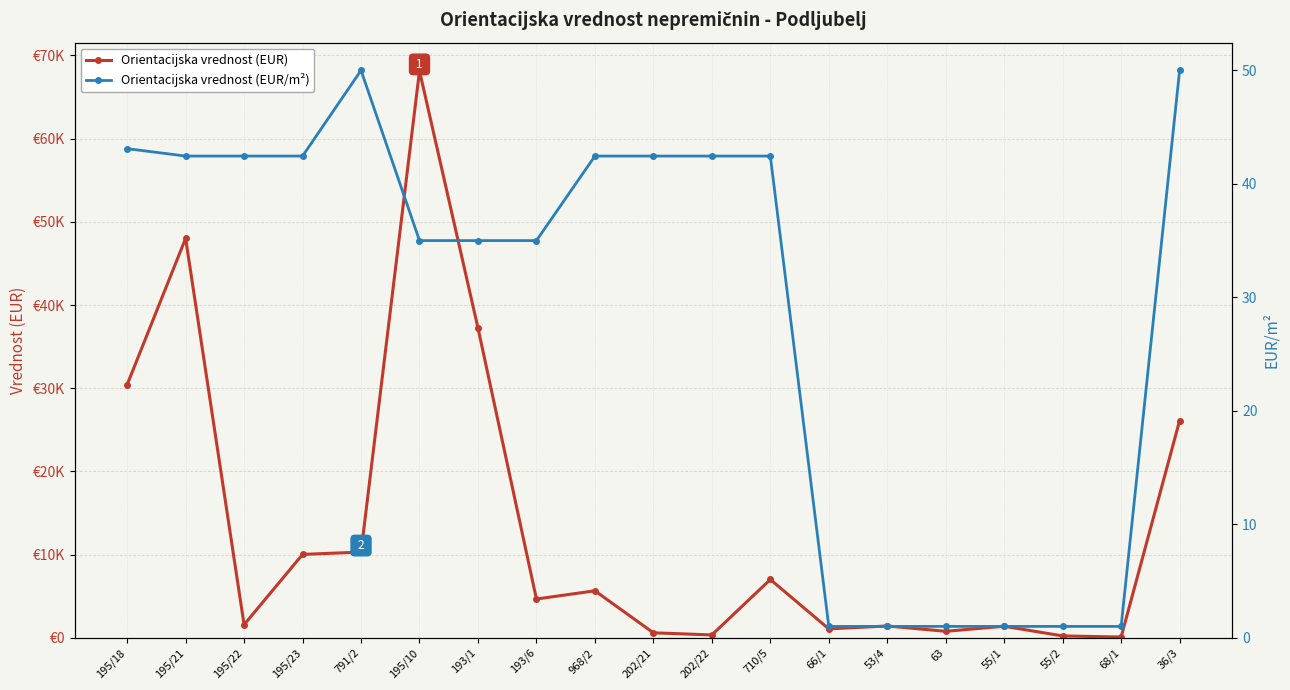

How many lines are shown in the chart?

2